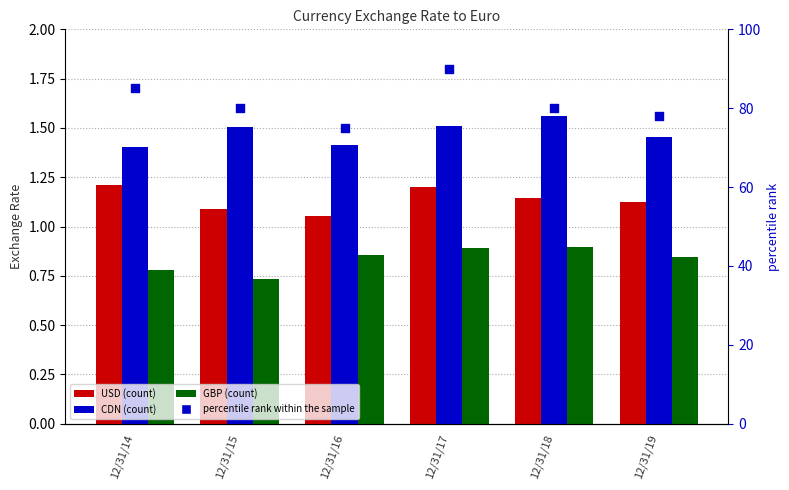

What are all the series names shown in the legend?

USD, CDN, GBP, percentile rank within the sample